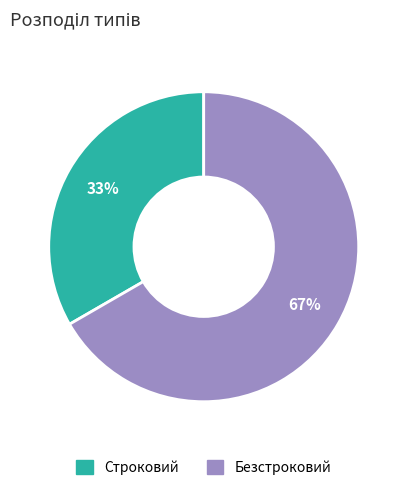

Does any single category account for the majority?

Yes